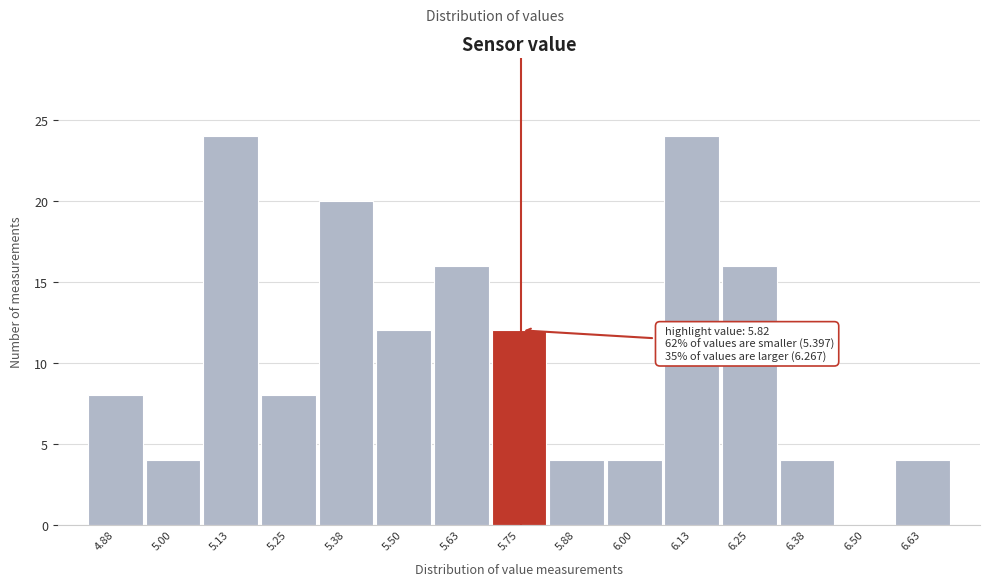

Reading left to right, what are all the values shown in this chart?

4.88=8	5.00=4	5.13=24	5.25=8	5.38=20	5.50=12	5.63=16	5.75=12	5.88=4	6.00=4	6.13=24	6.25=16	6.38=4	6.50=0	6.63=4